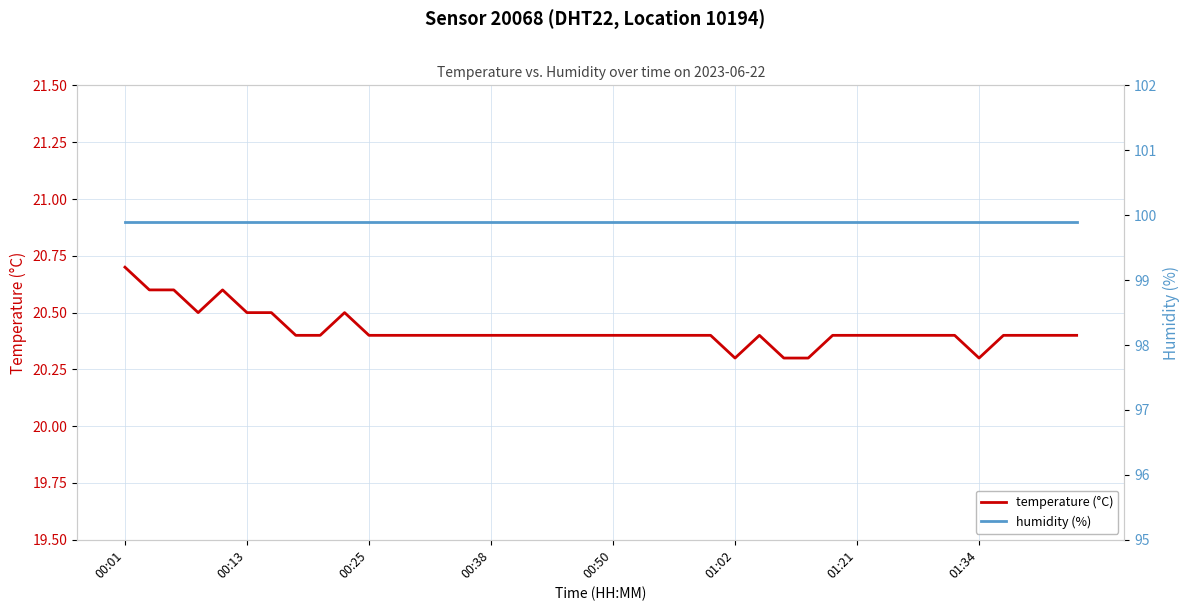

True or false: temperature (°C) has more than 1 interior local peaks.

True